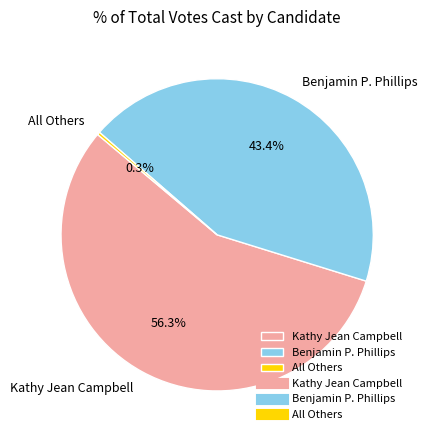

Approximately how many times larger is the value at Benjamin P. Phillips compared to Kathy Jean Campbell?

0.8